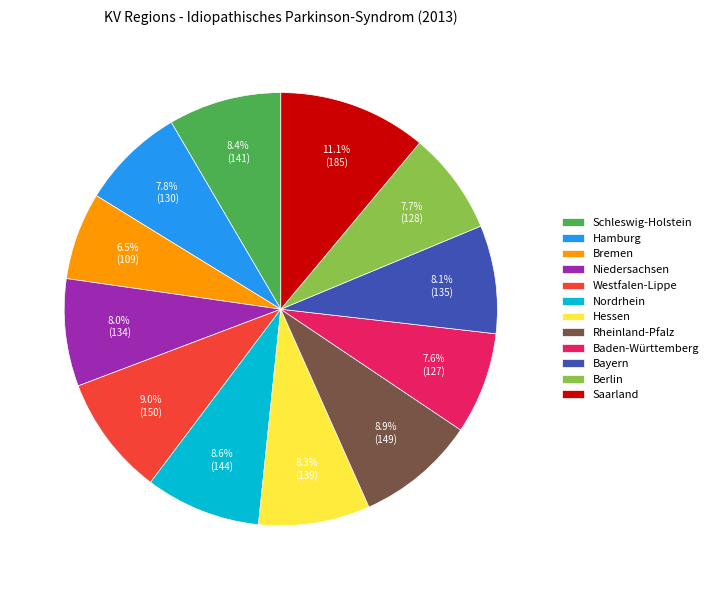

Which category has the smallest portion of the pie?

Bremen